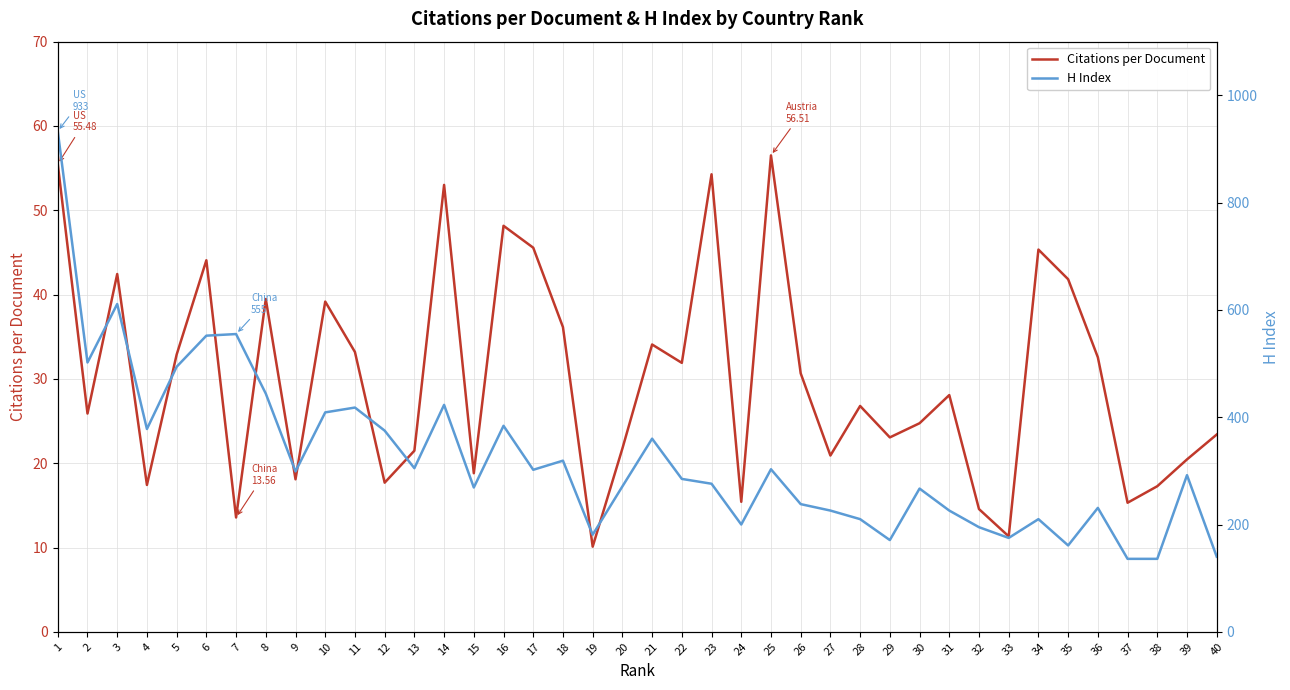

What is the approximate value of Citations per Document at 38?

17.3